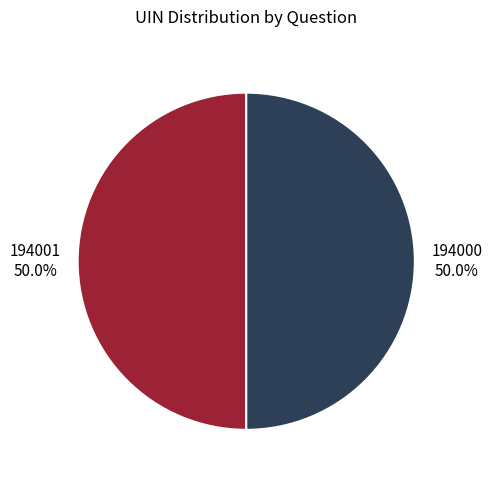

True or false: 194000 accounts for 50% of the total.

True